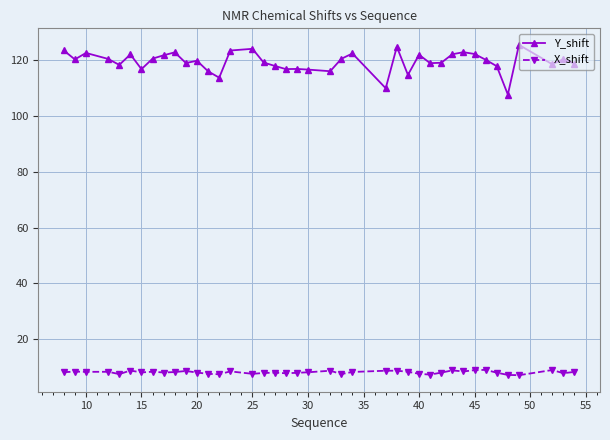

True or false: X_shift has more than 0 points higher than both neighbors.

True